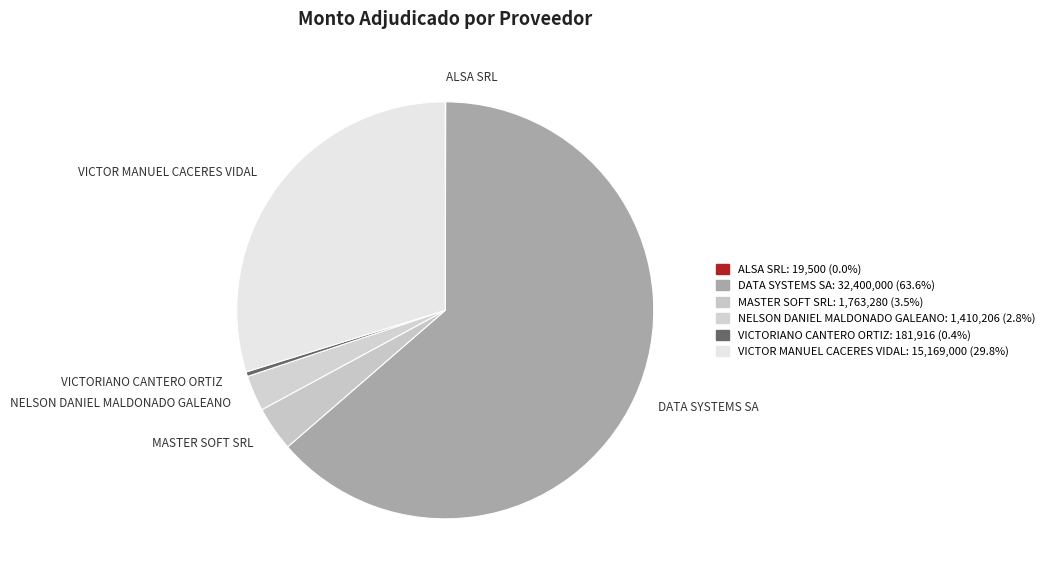

Does DATA SYSTEMS SA account for over 50% of the chart?

Yes